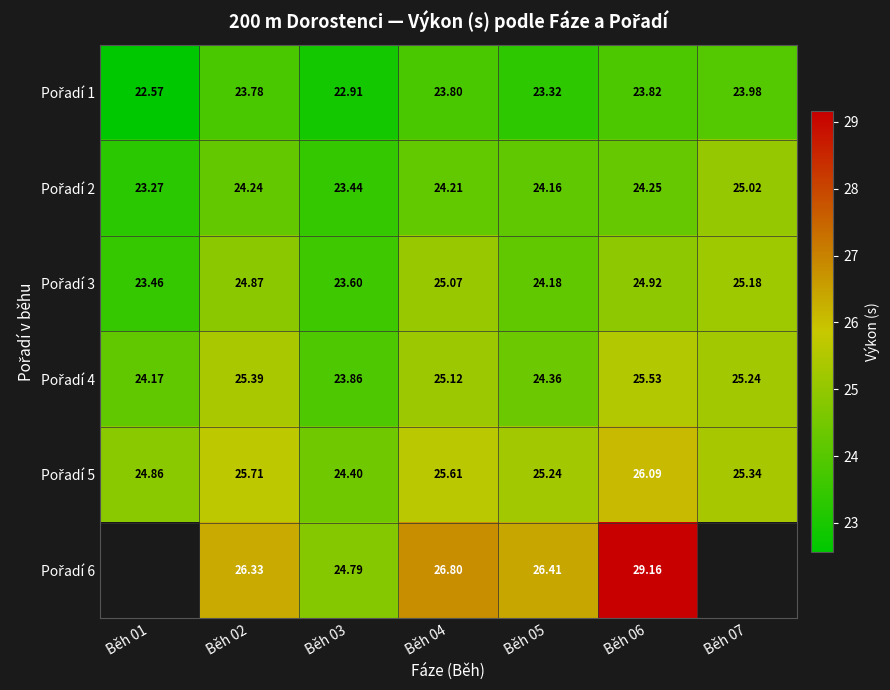

True or false: Pořadí 4 has a value of 25.5 at Běh 06.

True